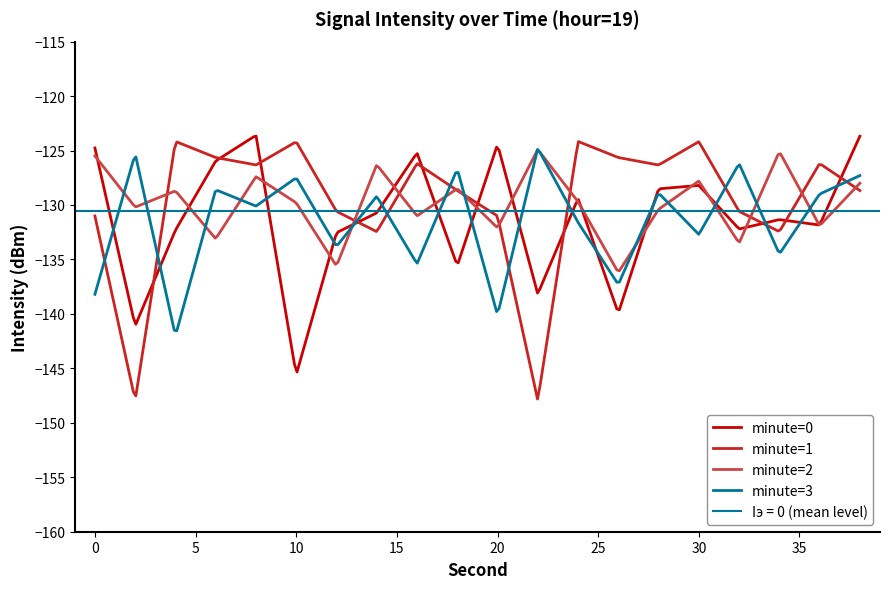

Reading left to right, list all the values displayed in this chart.

minute=0: 0=-124.8	2=-141.1	4=-132.3	6=-126.0	8=-123.6	10=-145.6	12=-132.5	14=-130.7	16=-125.2	18=-135.6	20=-124.4	22=-138.2	24=-129.4	26=-139.9	28=-128.5	30=-128.2	32=-132.2	34=-131.3	36=-131.8	38=-123.7
minute=1: 0=-131.0	2=-147.9	4=-124.2	6=-125.6	8=-126.3	10=-124.2	12=-130.6	14=-132.4	16=-126.2	18=-128.7	20=-131.0	22=-147.9	24=-124.2	26=-125.6	28=-126.3	30=-124.2	32=-130.6	34=-132.4	36=-126.2	38=-128.7
minute=2: 0=-125.5	2=-130.2	4=-128.7	6=-133.1	8=-127.4	10=-129.8	12=-135.6	14=-126.3	16=-131.0	18=-128.5	20=-132.1	22=-124.9	24=-129.7	26=-136.2	28=-130.4	30=-127.8	32=-133.5	34=-125.1	36=-131.9	38=-128.0
minute=3: 0=-138.2	2=-125.3	4=-142.0	6=-128.6	8=-130.1	10=-127.5	12=-133.8	14=-129.2	16=-135.4	18=-126.7	20=-140.1	22=-124.8	24=-131.6	26=-137.3	28=-128.9	30=-132.7	32=-126.2	34=-134.5	36=-129.0	38=-127.3